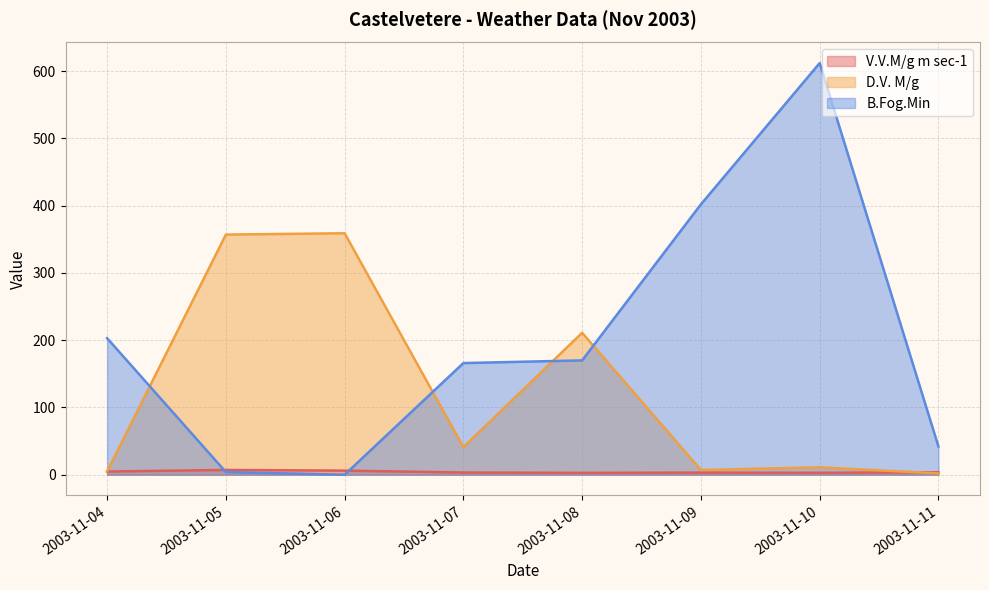

What is the value of the D.V. M/g point at the 6th from the left?

7.0